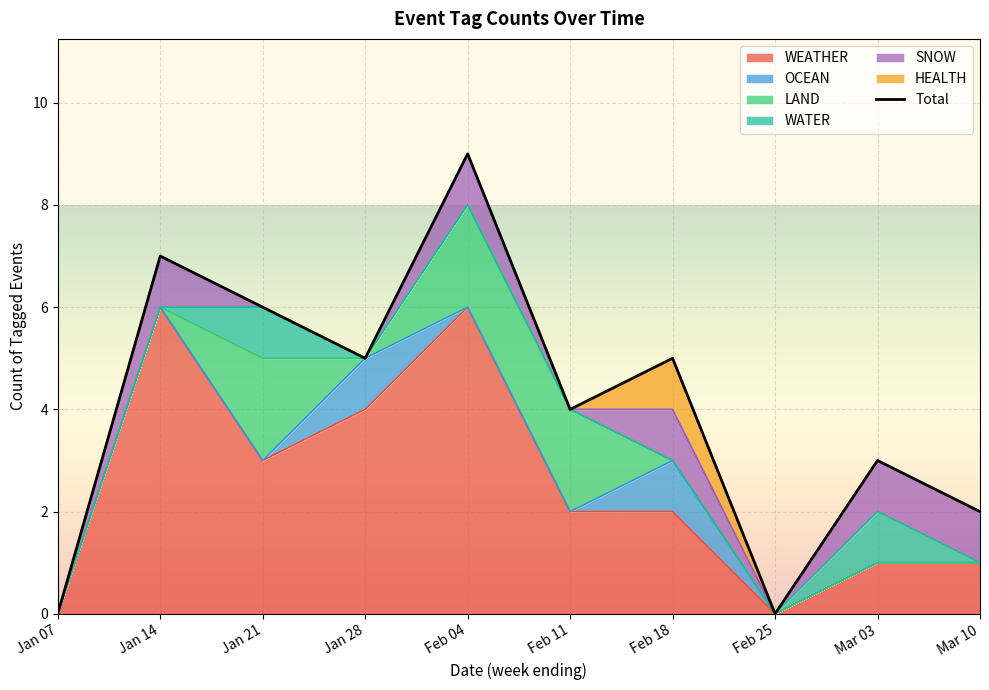

What is the value of the 2nd point from the left?

7